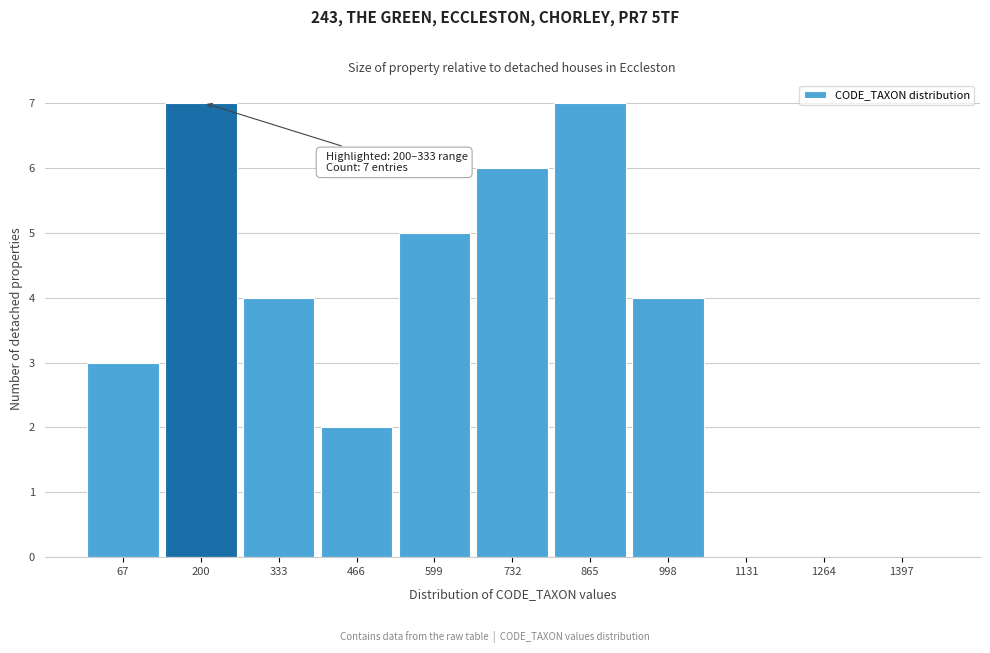

Reading right to left, list all the values displayed in this chart.

1397=0	1264=0	1131=0	998=4	865=7	732=6	599=5	466=2	333=4	200=7	67=3